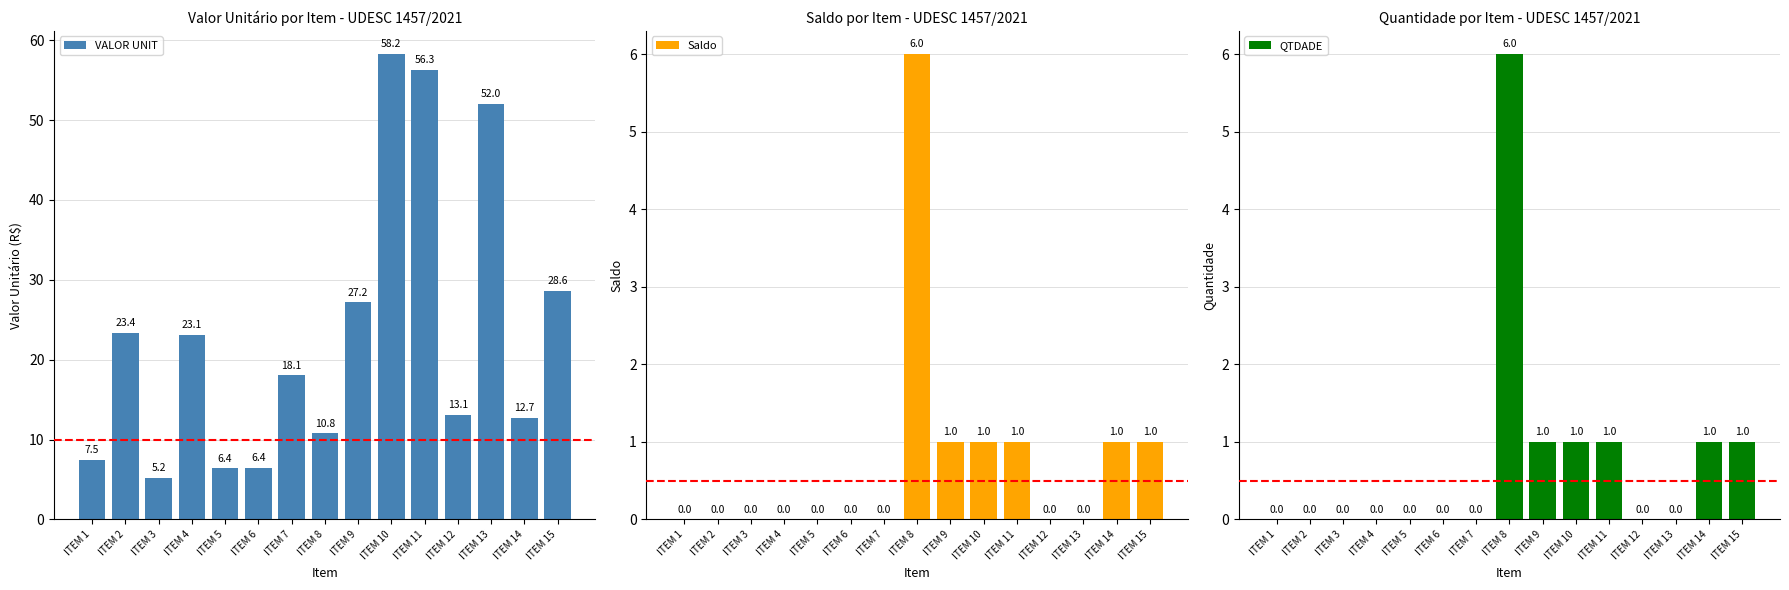

What is the value of the VALOR UNIT bar at the 9th from the left?

27.2